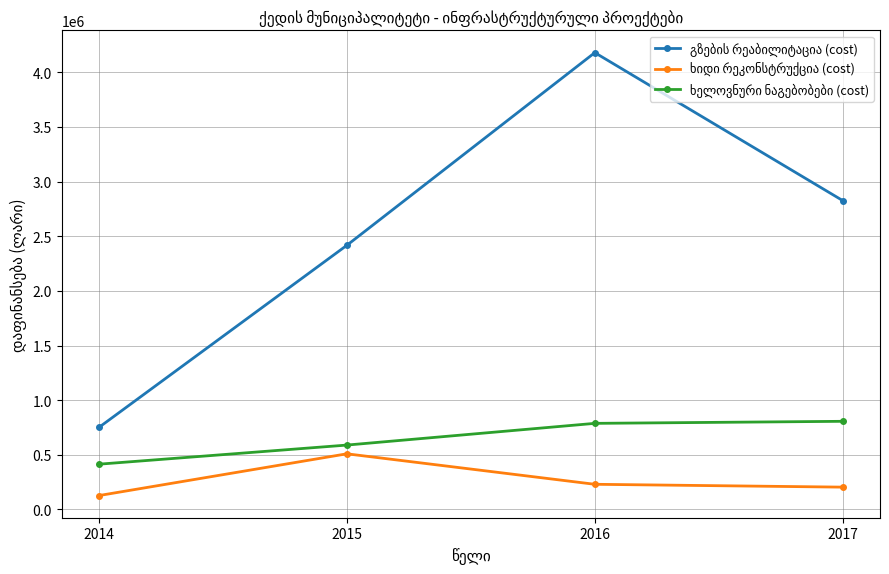

At how many categories does at least one series exceed 2331947?

3